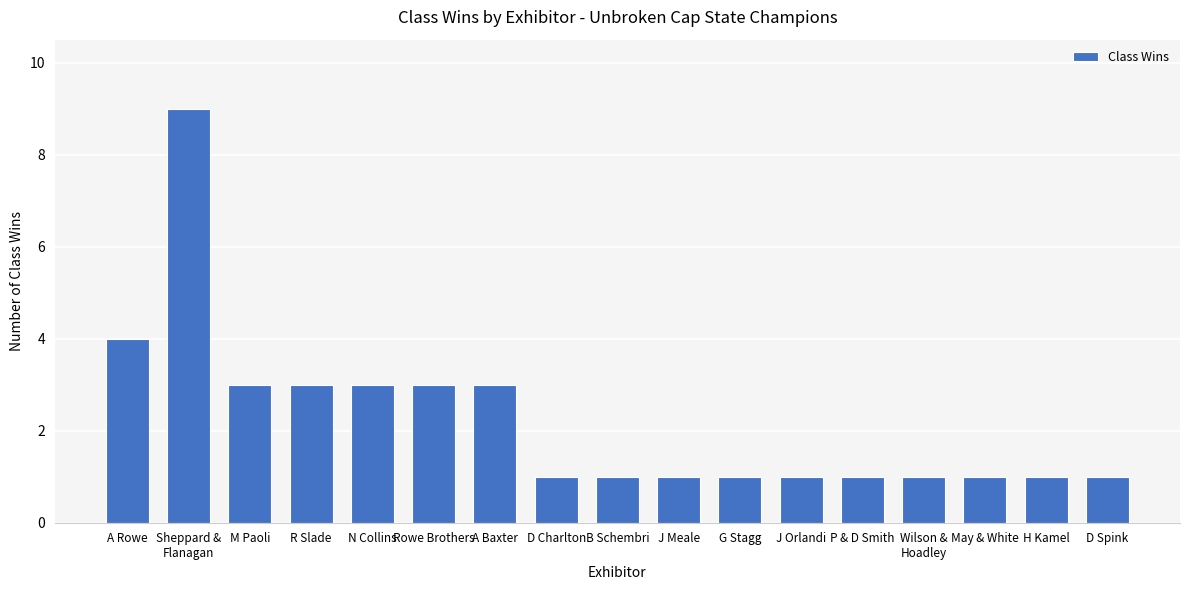

How many data points does each series have?

17